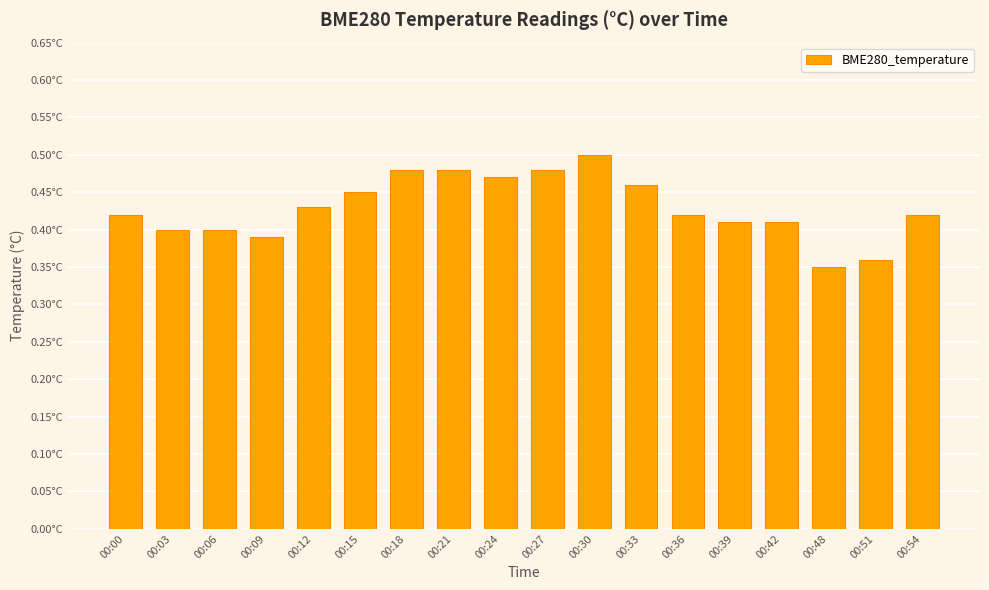

Which label corresponds to the smallest value in the chart?

00:48